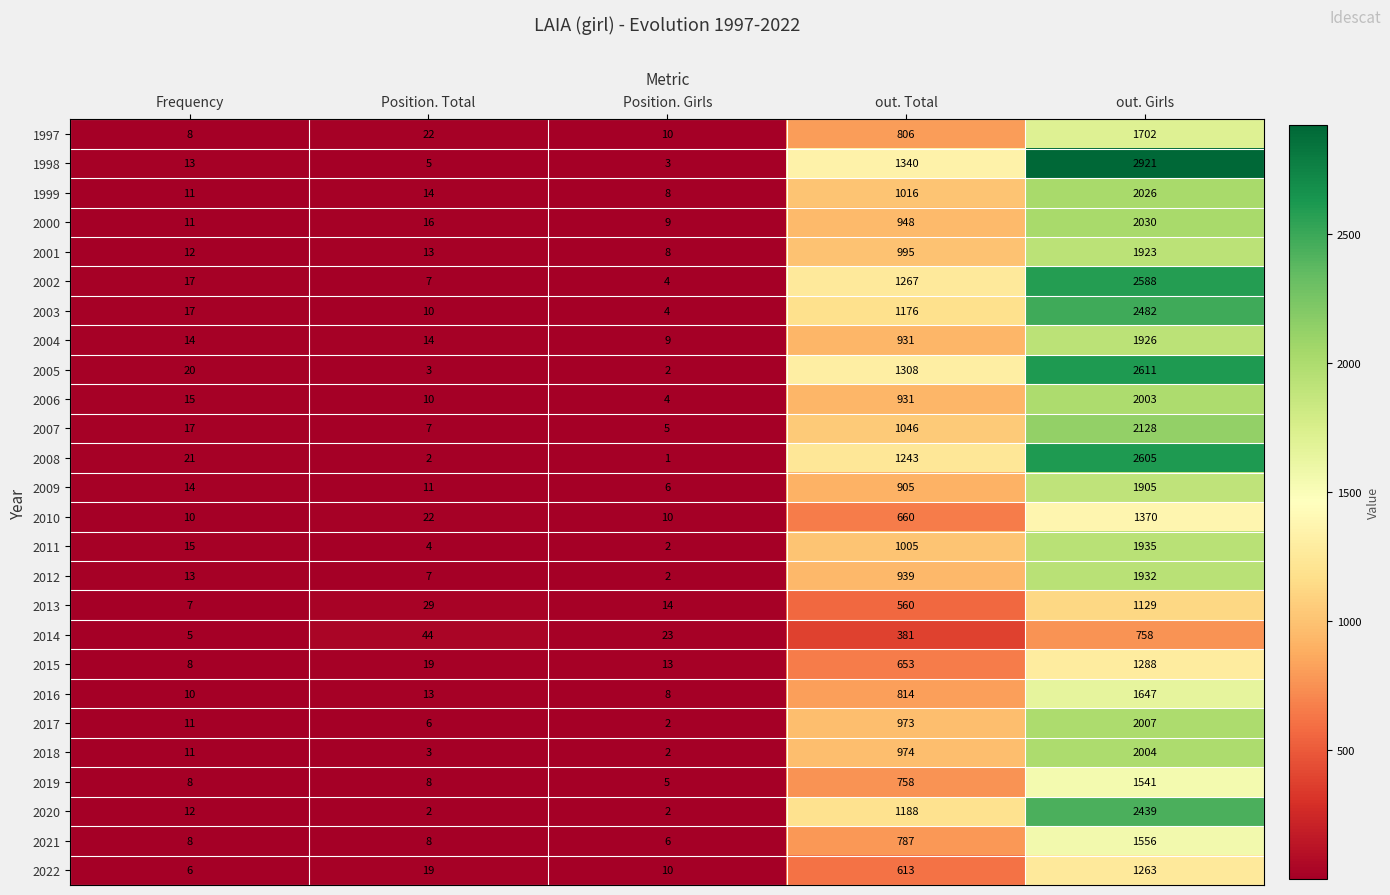

What is the maximum value for 2002?

2588